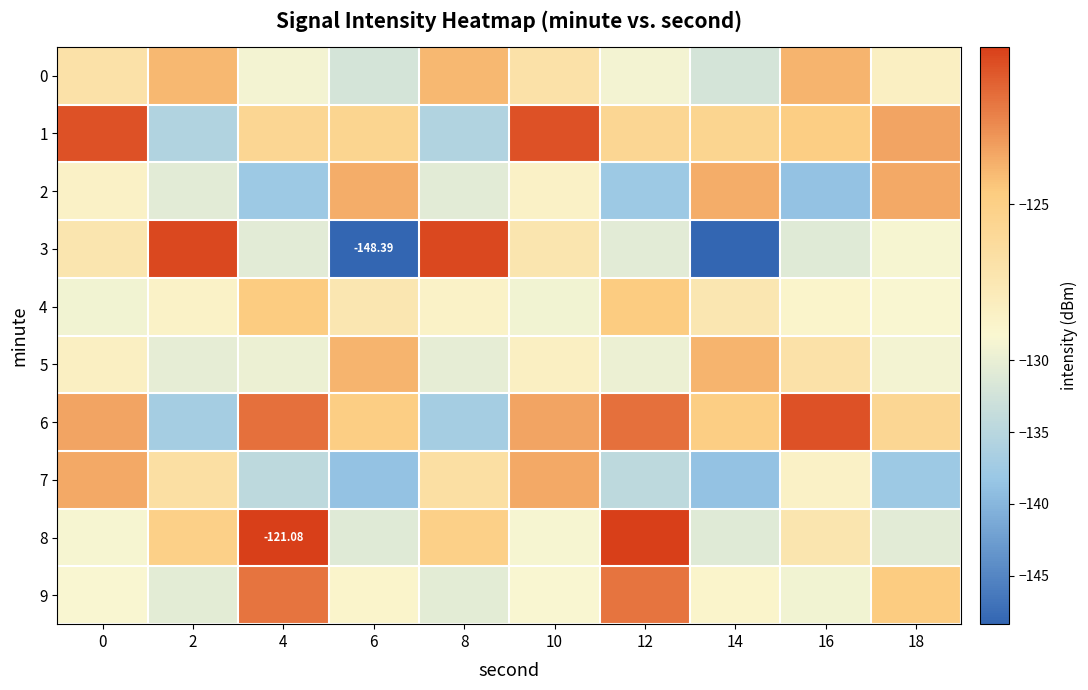

What is the difference between the maximum and minimum values in the 4 series?

4.4